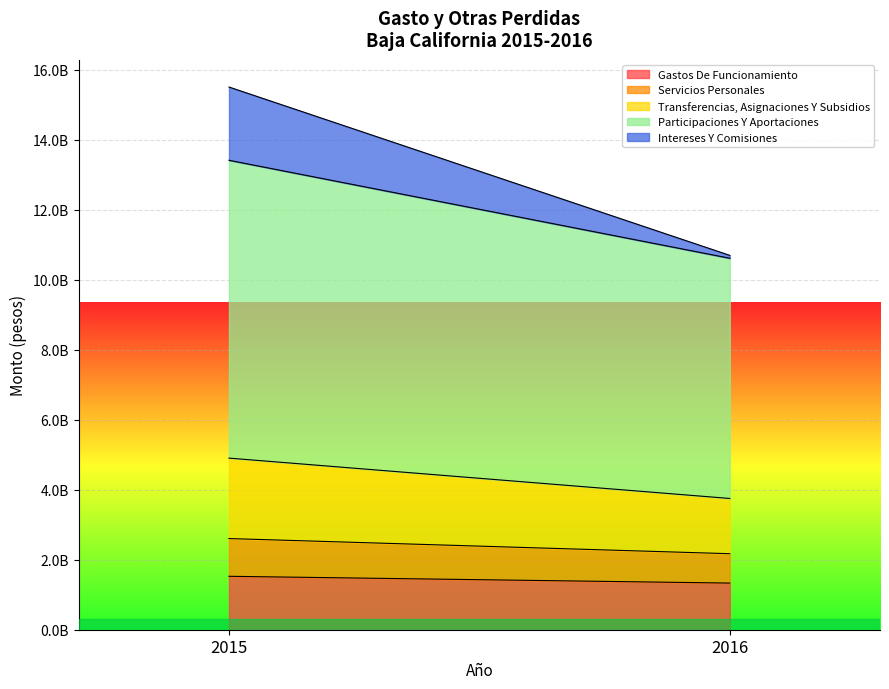

Rank the series at 2015 from lowest to highest value.

Servicios Personales, Gastos De Funcionamiento, Intereses Y Comisiones, Transferencias, Asignaciones Y Subsidios, Participaciones Y Aportaciones